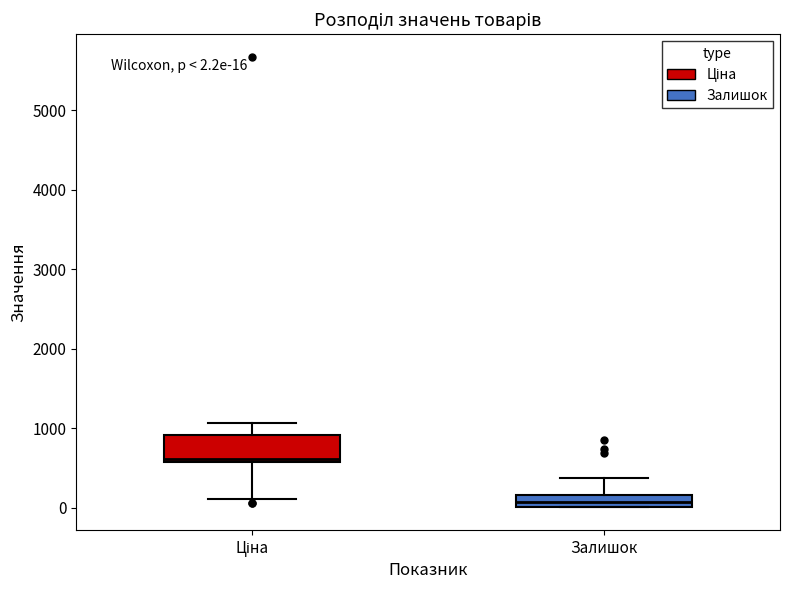

Which box's median line is the lowest?

Залишок